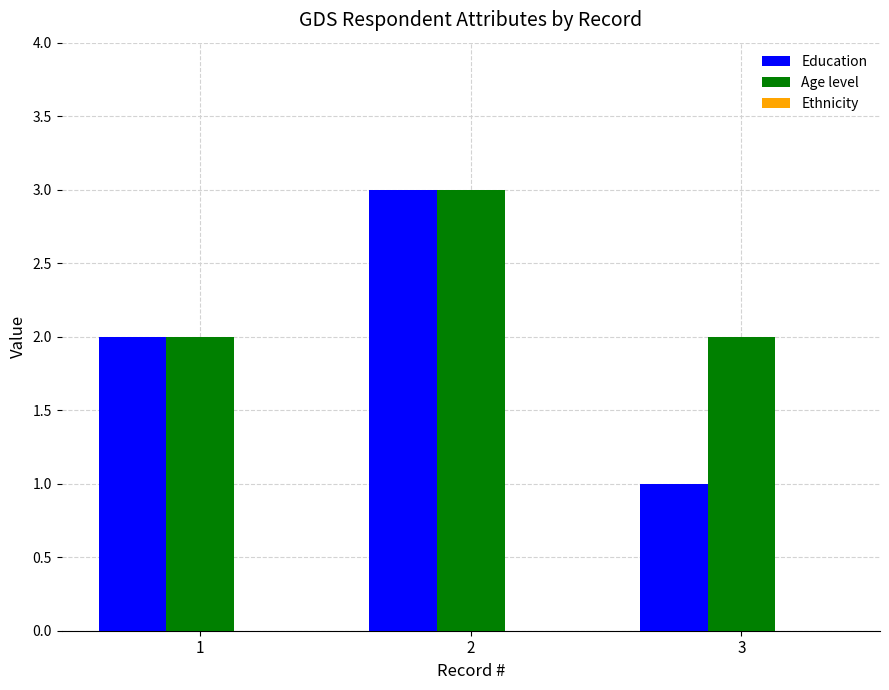

Which series has the largest total across all categories?

Age level